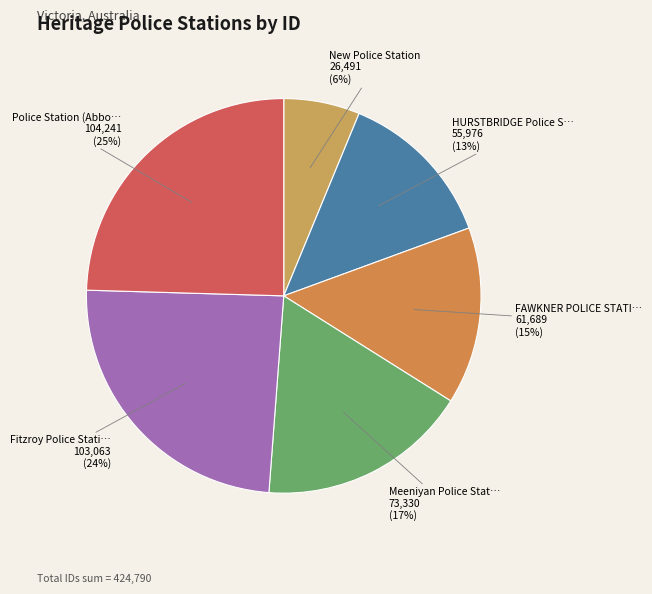

How many slices are in this pie chart?

6